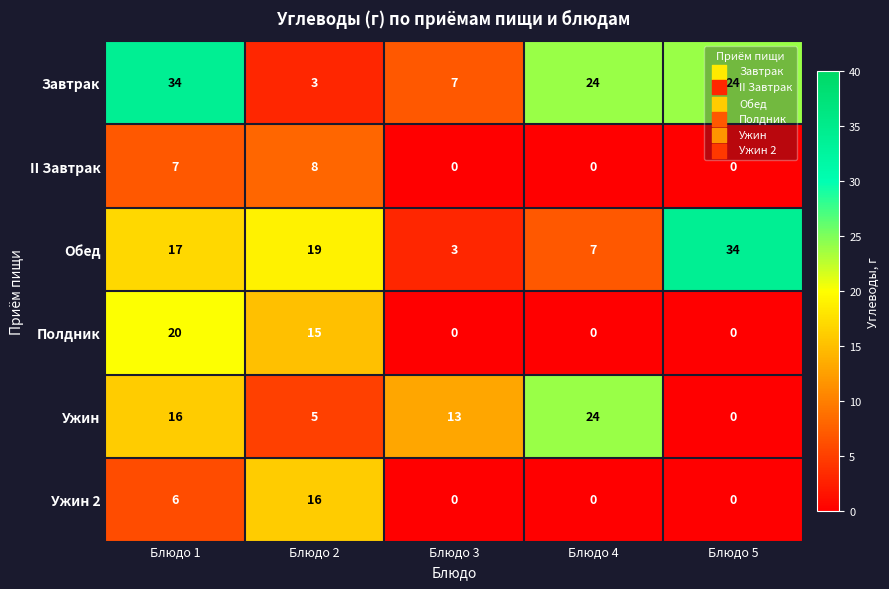

Count the number of categories in the chart.

5